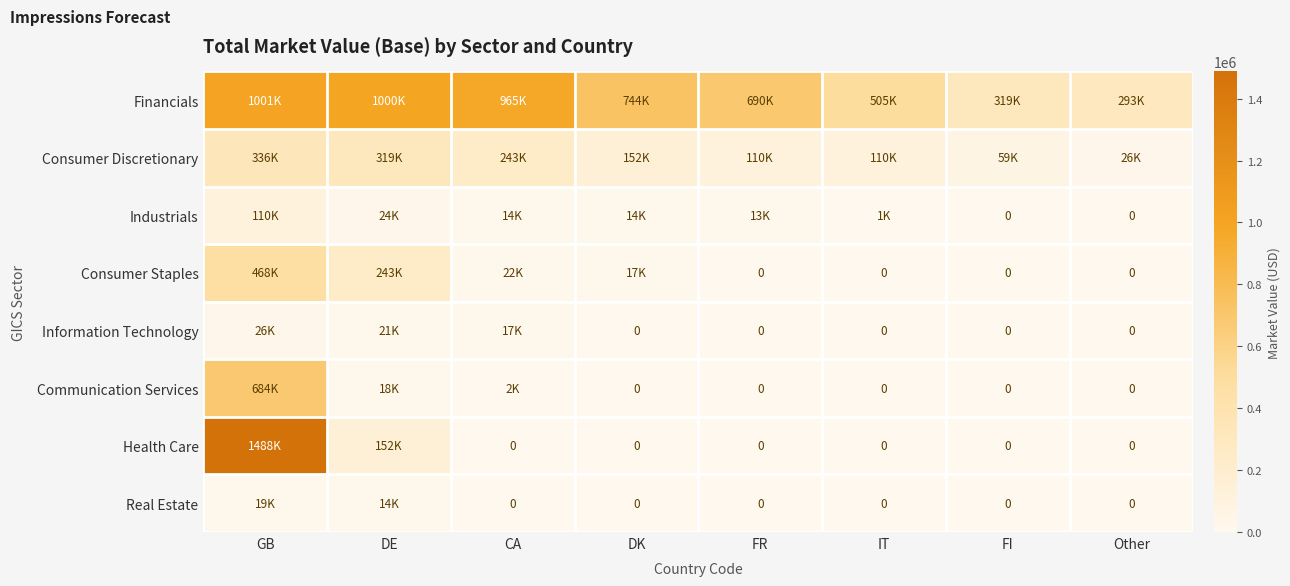

How many data points in Financials are less than 743888?

4